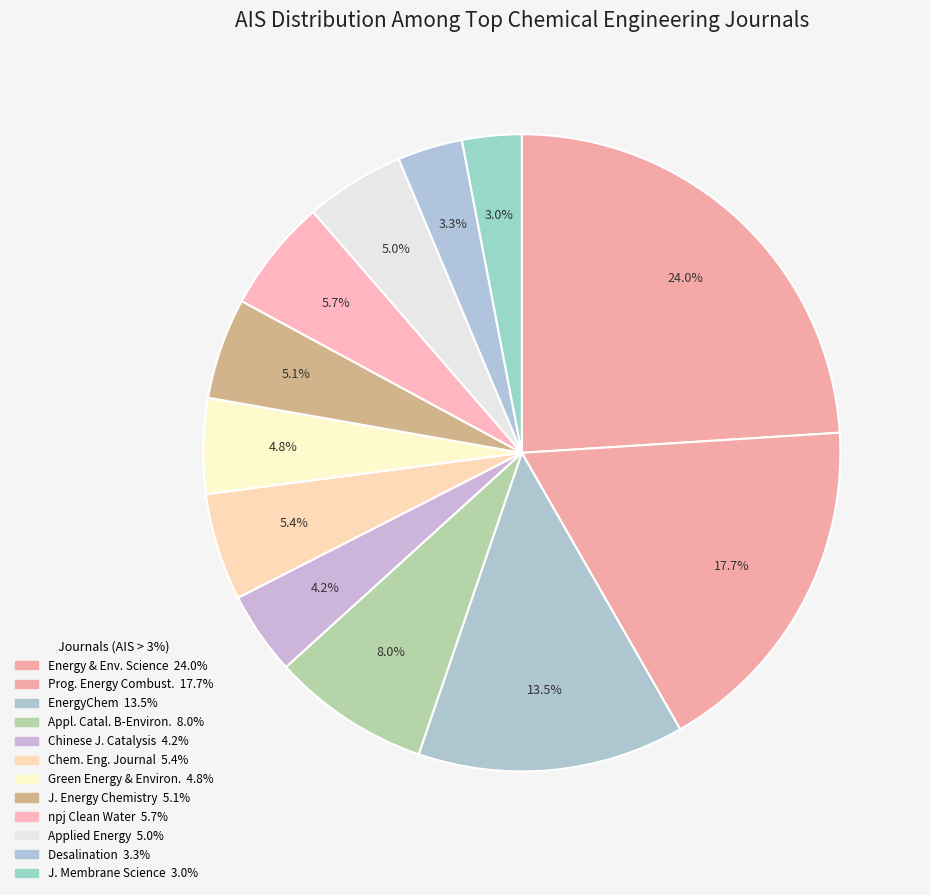

Which category has the smallest portion of the pie?

JOURNAL OF MEMBRANE SCIENCE